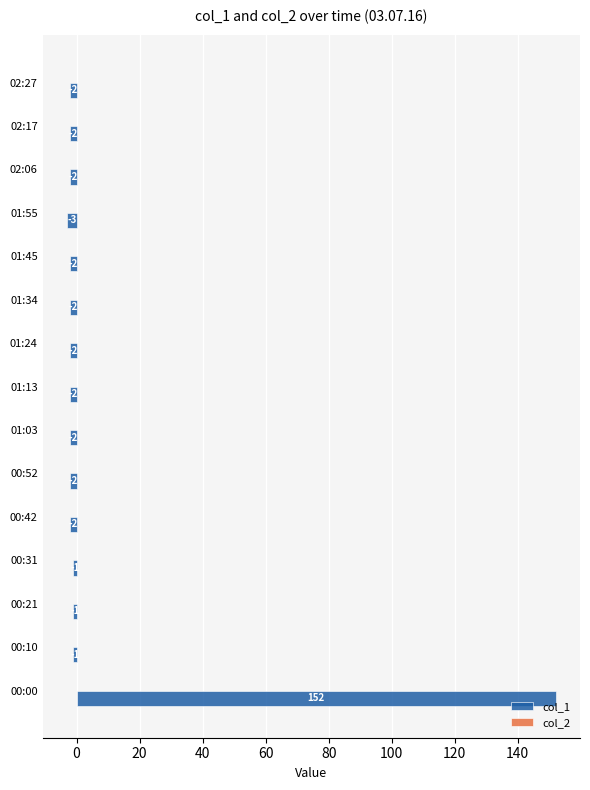

Which category has the lowest value across all series?

01:55